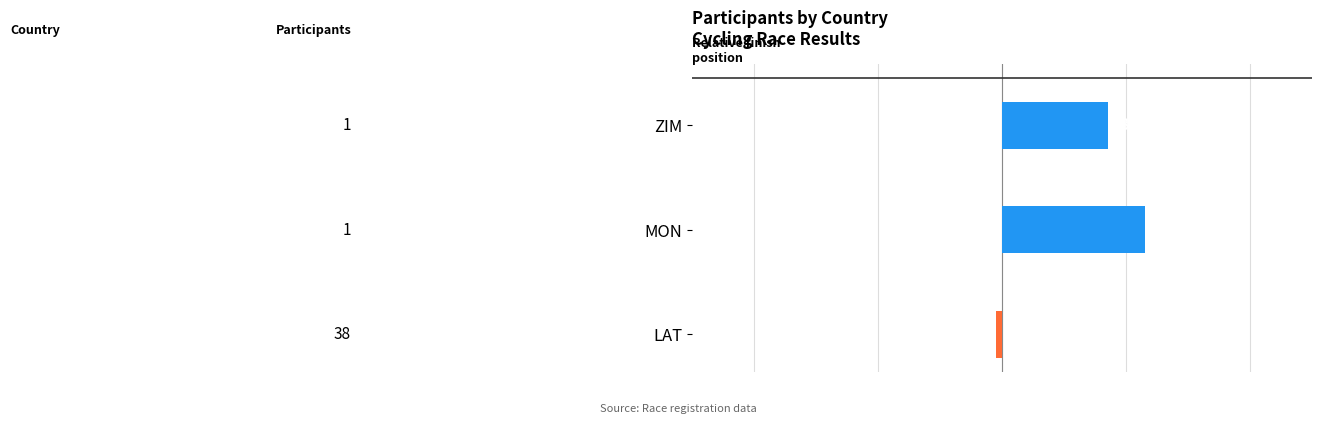

The chart shows a value of 8.5 at ZIM. True or false?

True